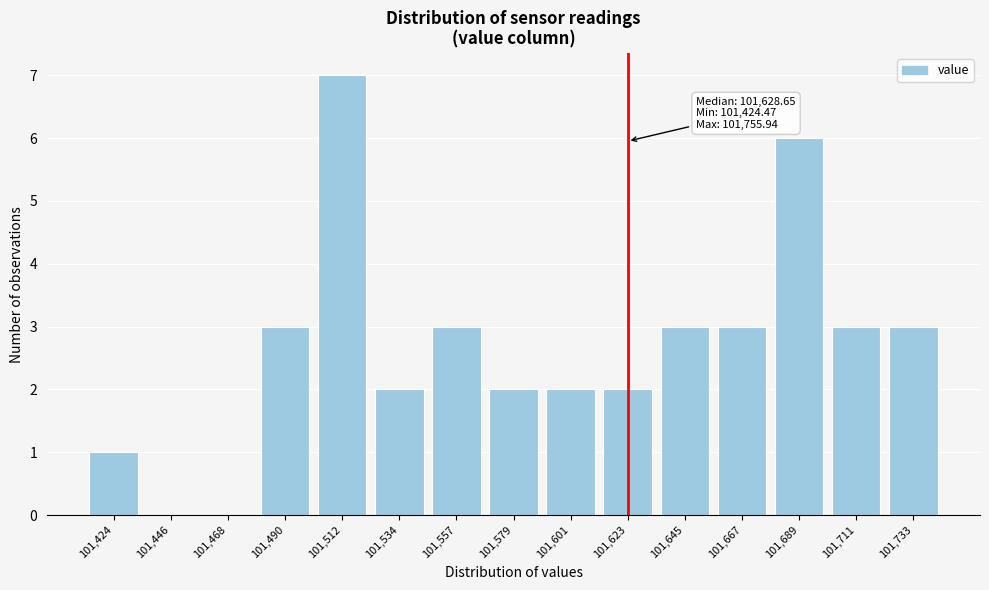

What is the sum of the values at 101,733 and 101,667?

6